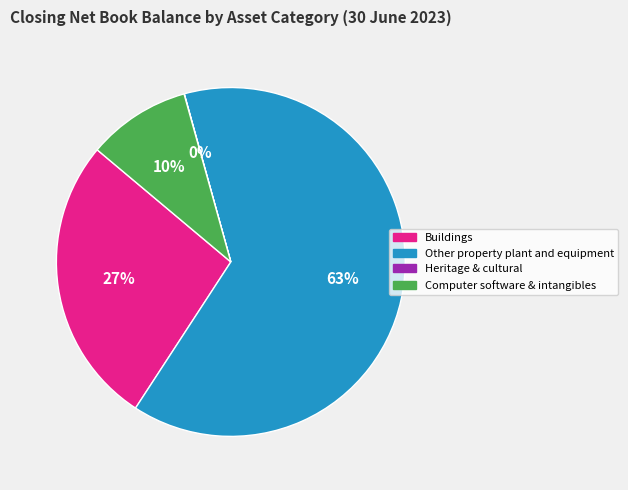

What percentage is the Computer software & intangibles slice, to the nearest percent?

10%